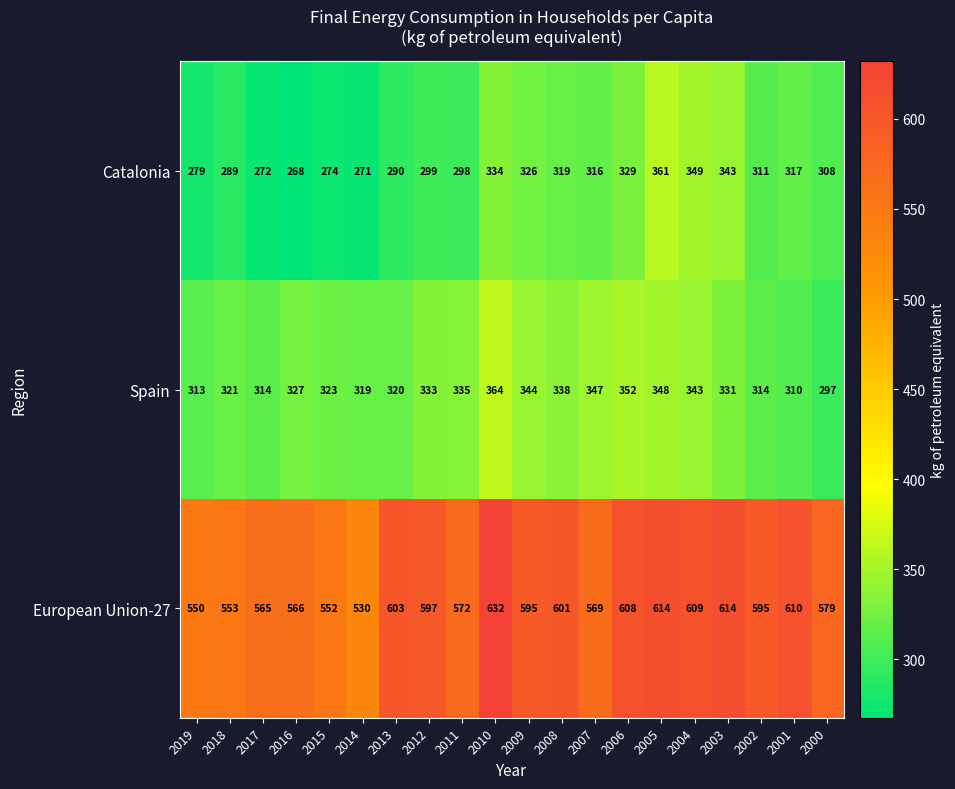

What is the difference between the second highest and second lowest values in the Spain series?

42